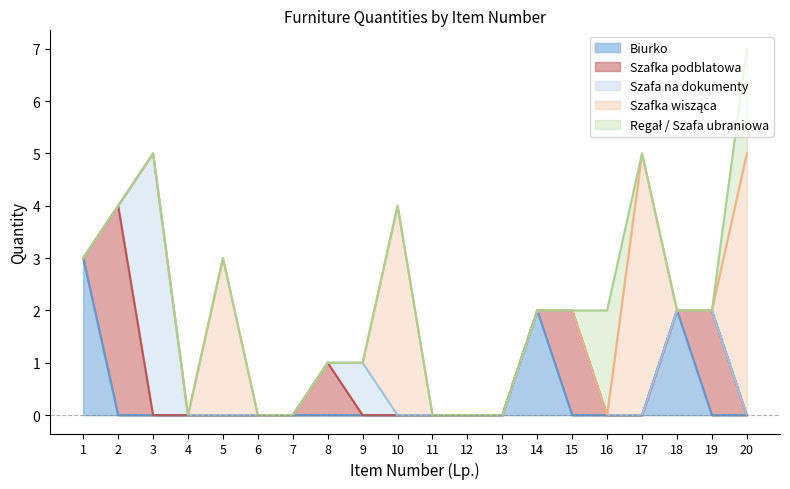

Where is the first local maximum for Biurko?

14